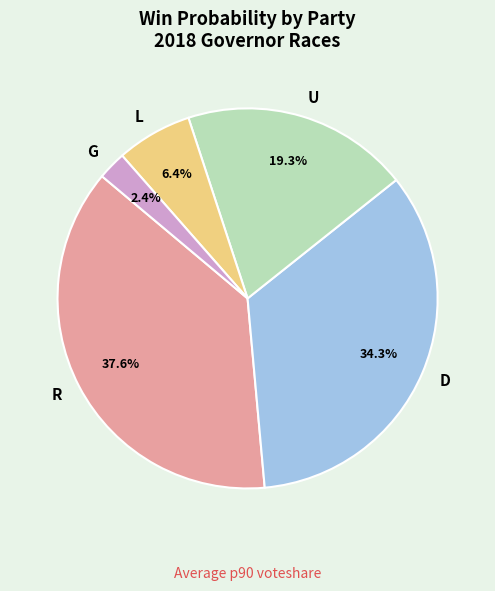

Is it true that L is 13% of the pie?

False